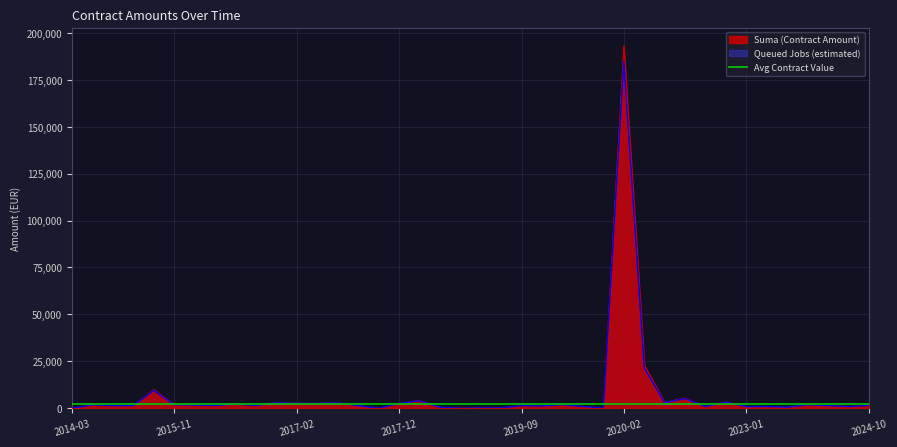

At how many categories does at least one series exceed 163238?

1